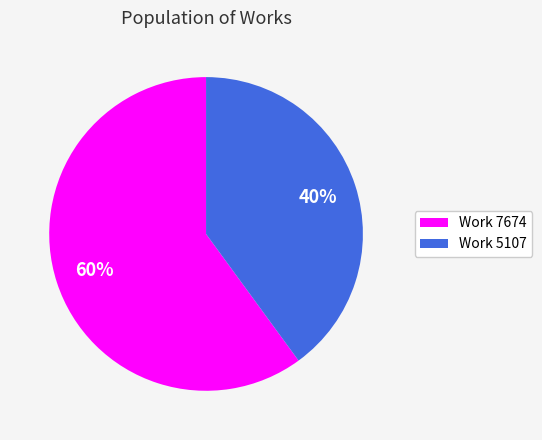

Is it true that Work 5107 is 50% of the pie?

False